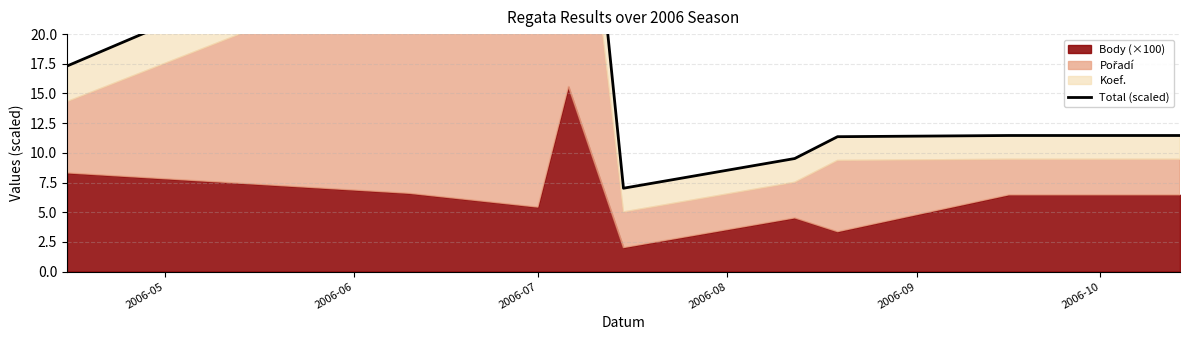

Read the value at 2006-06.

29.6